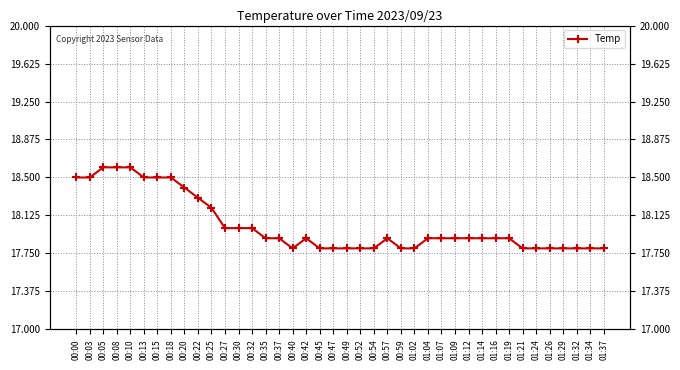

At which category does the data reach its first local peak?

00:42